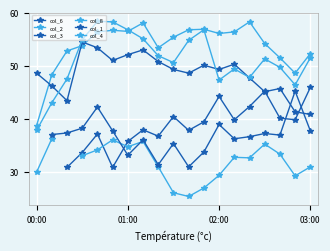

The col_8 series shows 59.0 at 16. True or false?

False